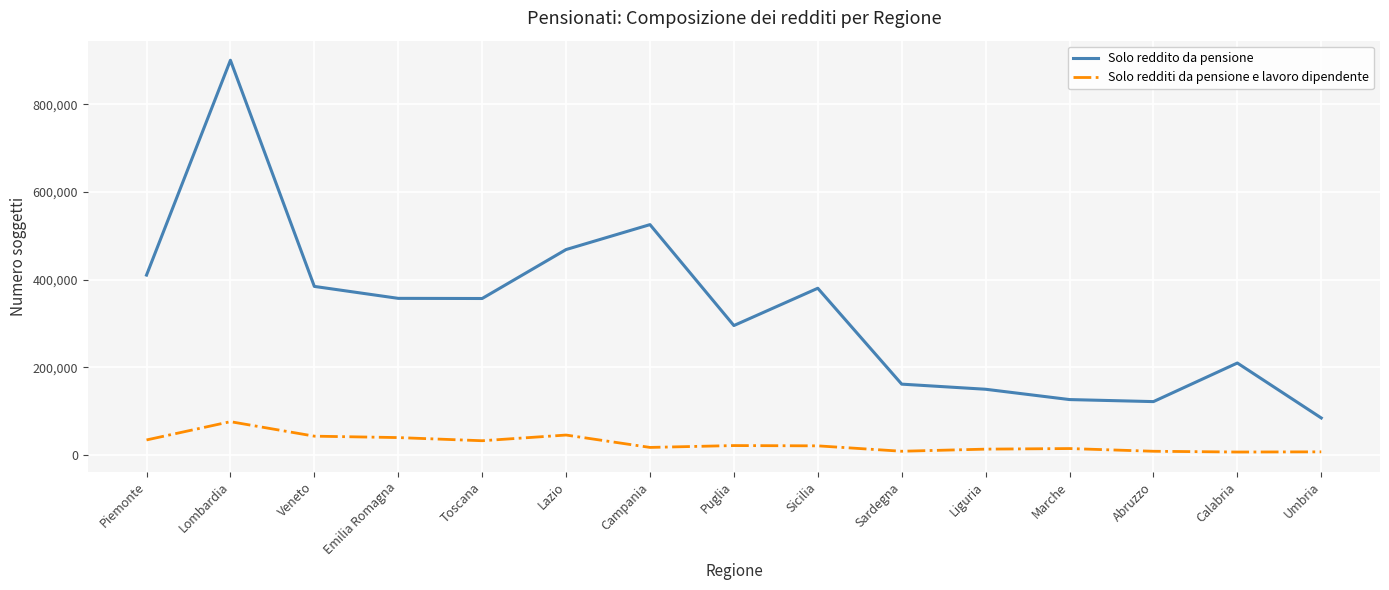

What position from the left is Lazio?

6